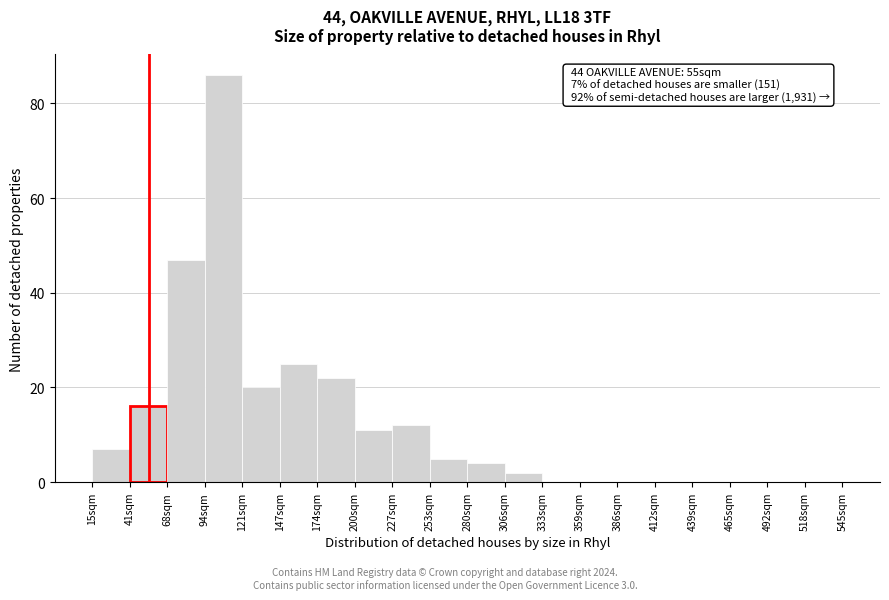

Over which range of the x-axis is the bar tallest?

94.5 to 121.0